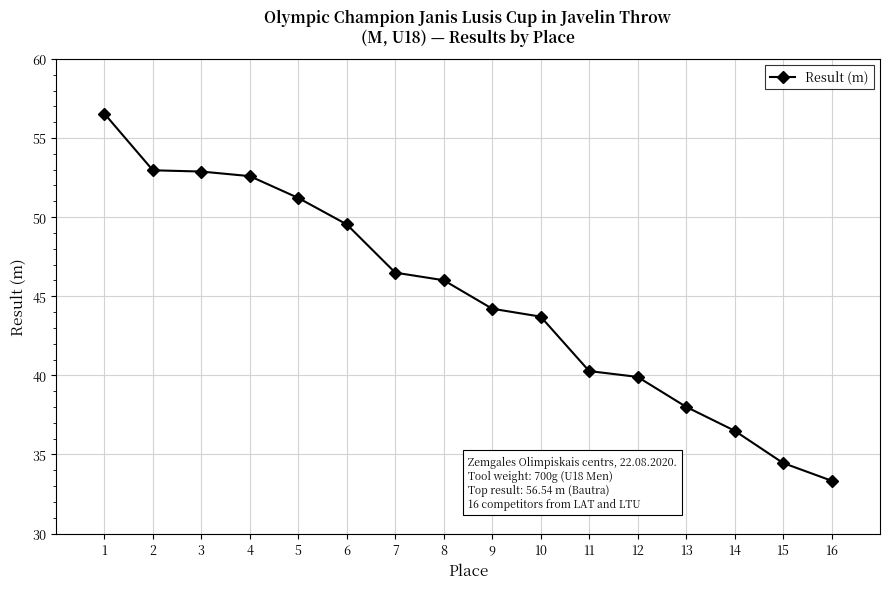

How many distinct data groups are displayed?

1